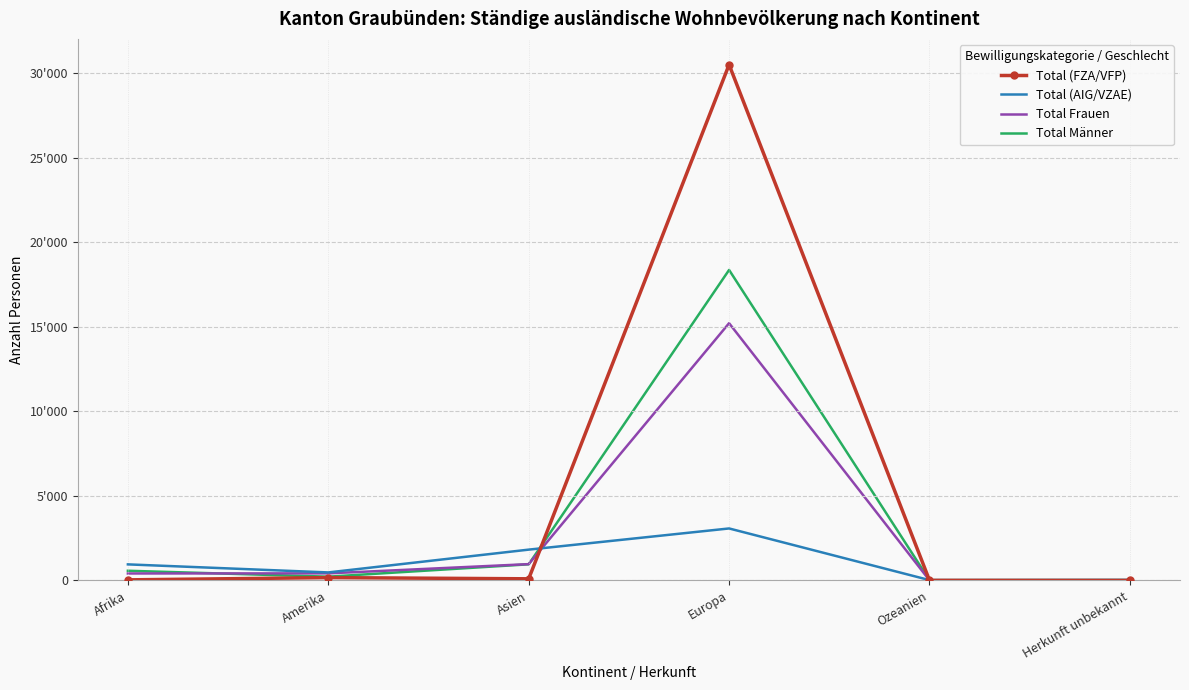

What position from the right is Asien?

4